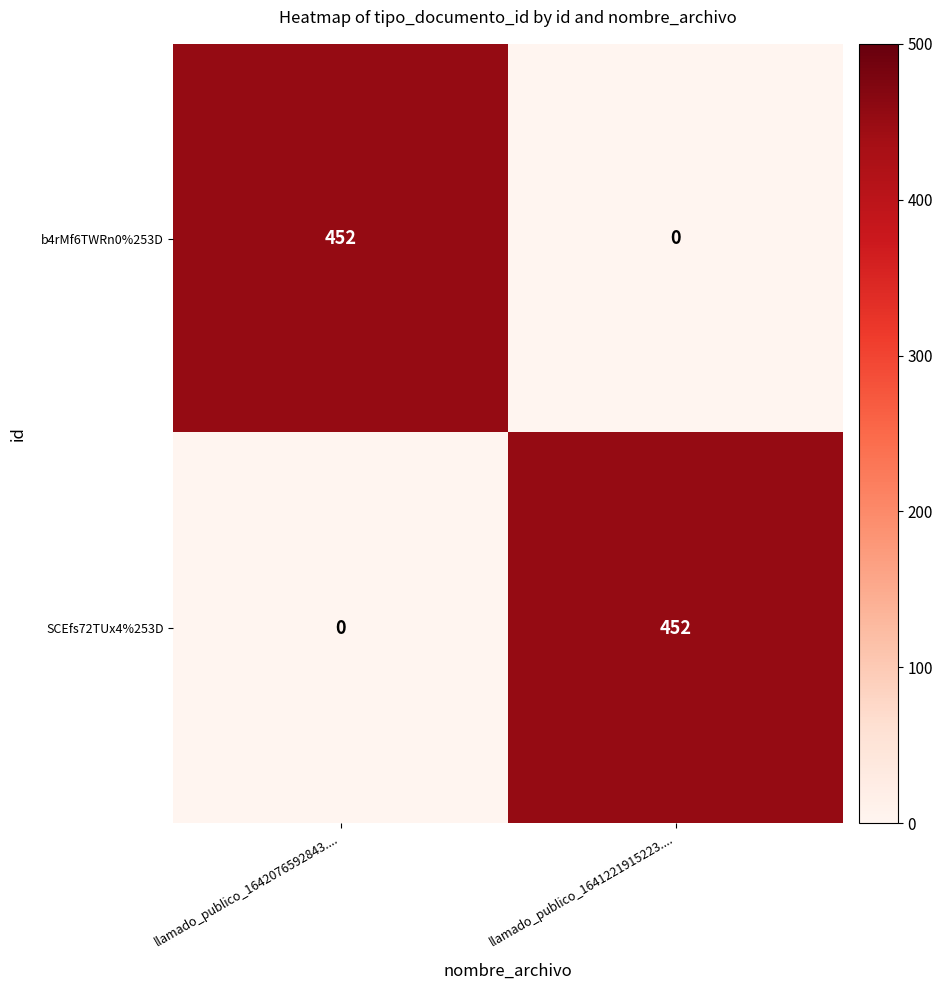

What value does the b4rMf6TWRn0%253D series have at llamado_publico_1642076592843...., to the nearest 10?

450